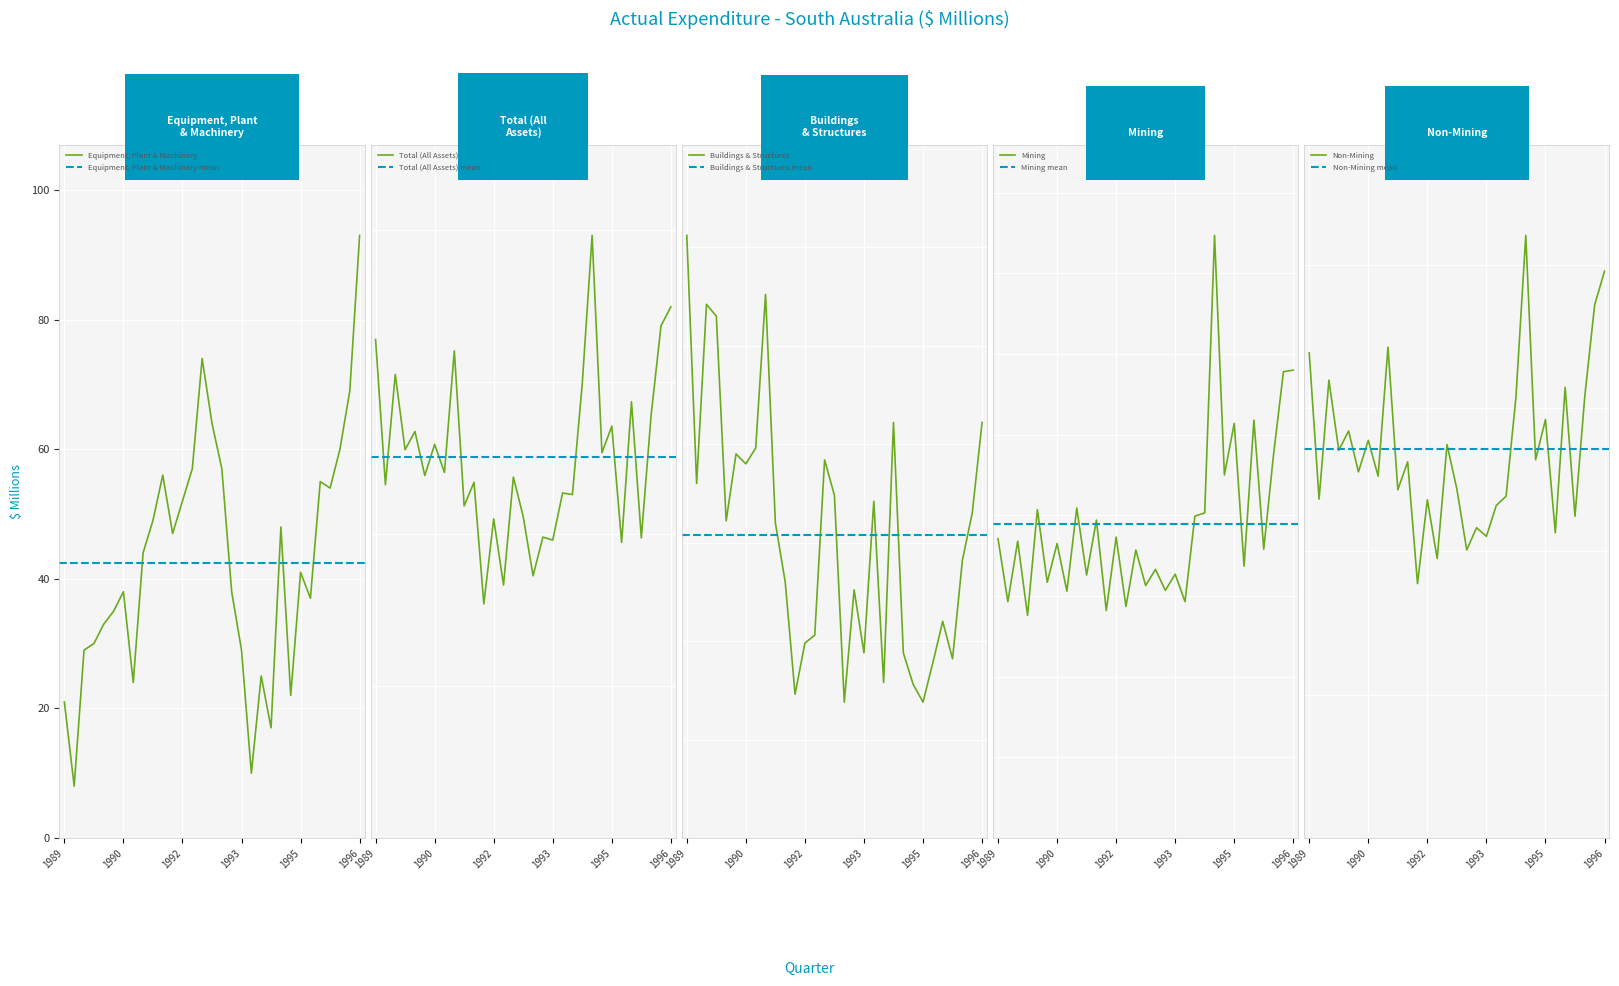

At which label does Equipment, Plant & Machinery reach its peak?

1996